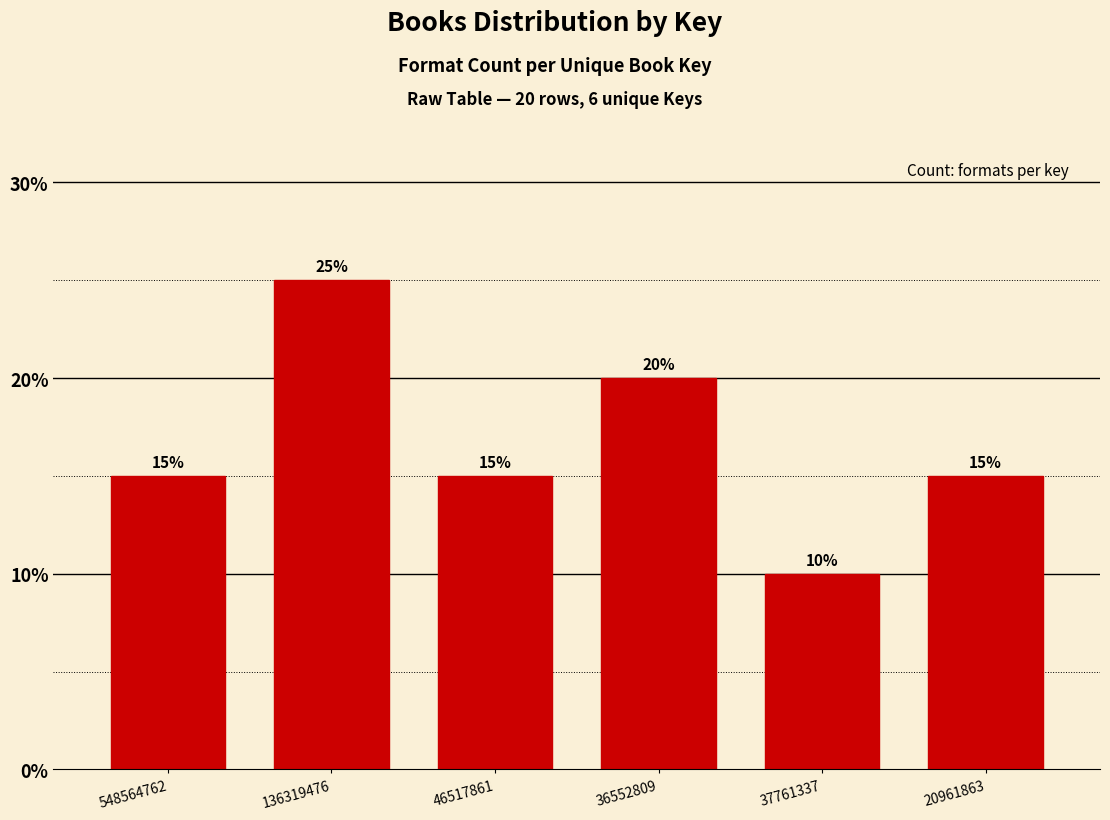

Reading left to right, transcribe all the data shown in this chart.

548564762=15	136319476=25	46517861=15	36552809=20	37761337=10	20961863=15